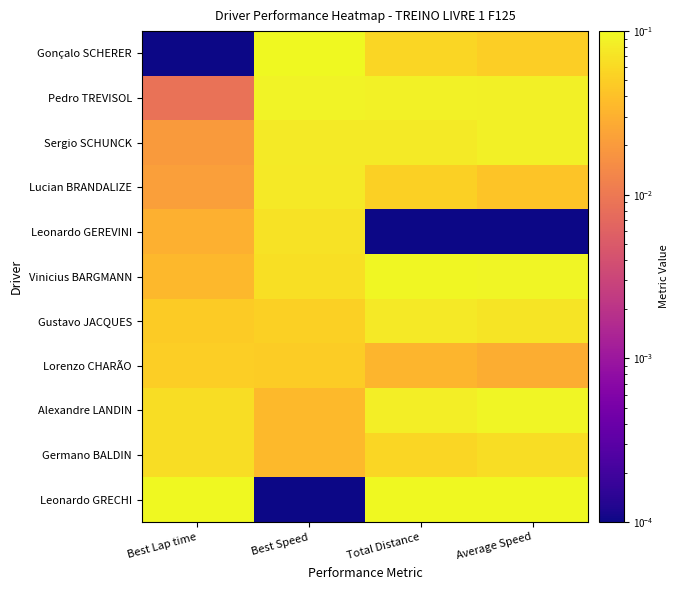

Which has a higher value, Total Distance or Best Lap time?

Total Distance